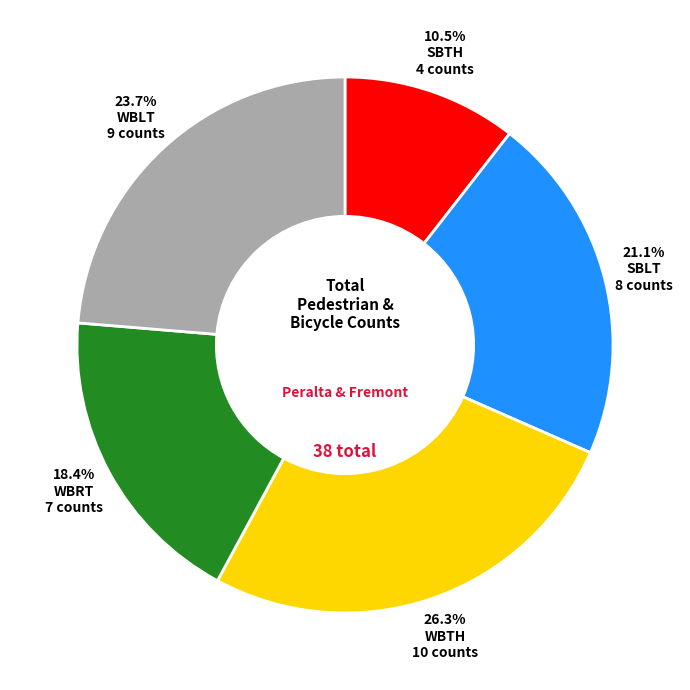

Rank the categories by value from lowest to highest.

SBTH, WBRT, SBLT, WBLT, WBTH